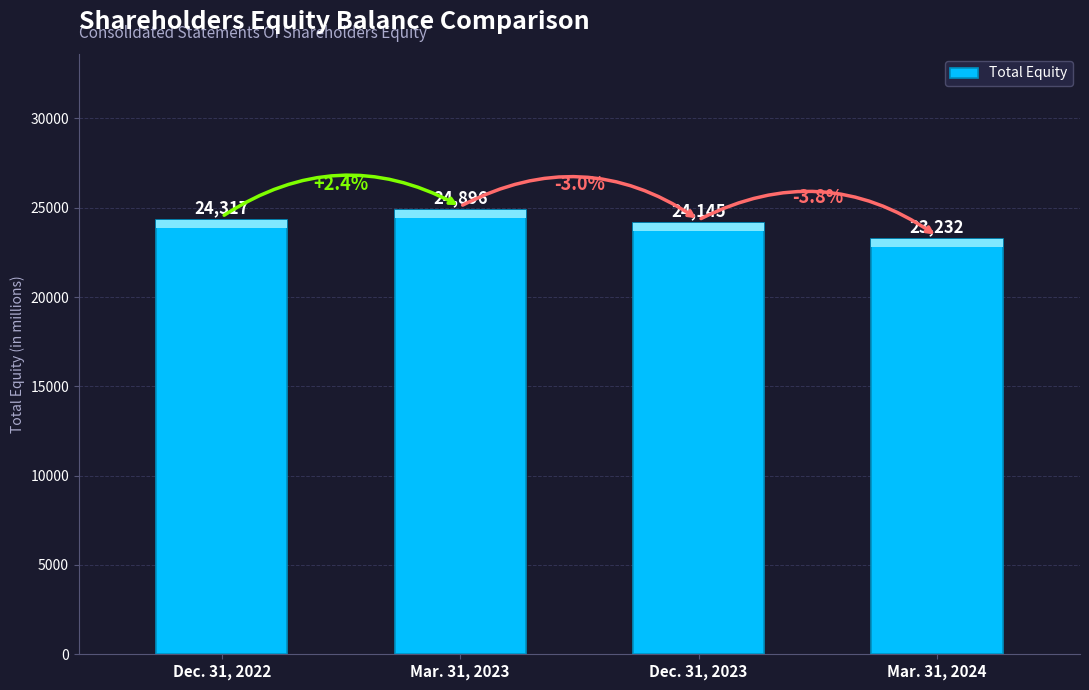

How many data points are less than 24317?

2